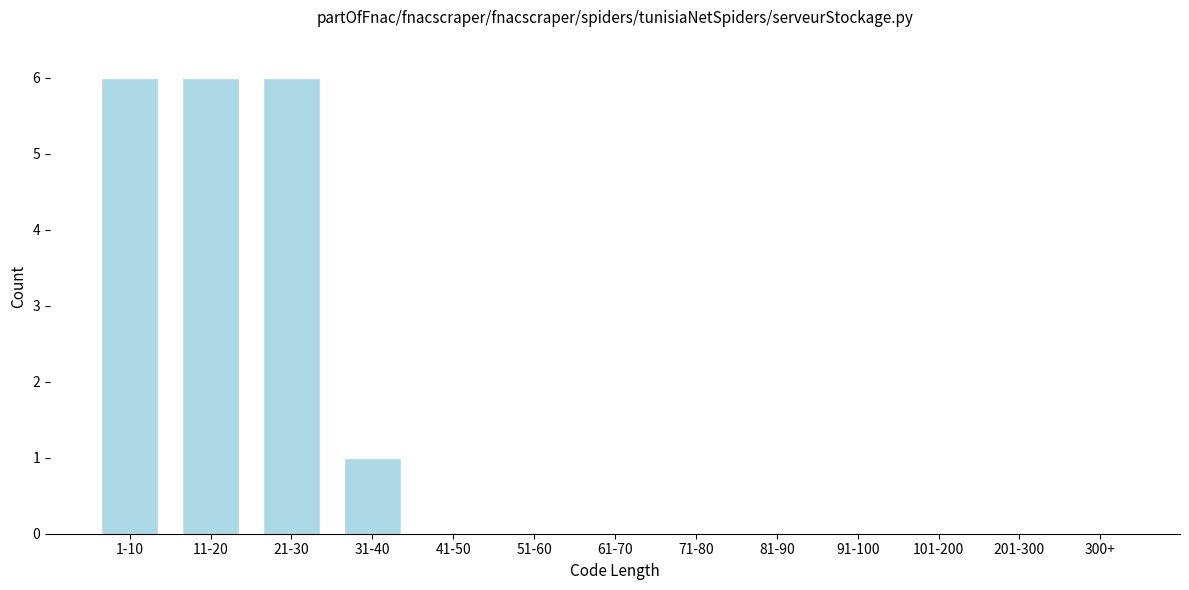

Reading left to right, what are all the values shown in this chart?

1-10=6	11-20=6	21-30=6	31-40=1	41-50=0	51-60=0	61-70=0	71-80=0	81-90=0	91-100=0	101-200=0	201-300=0	300+=0